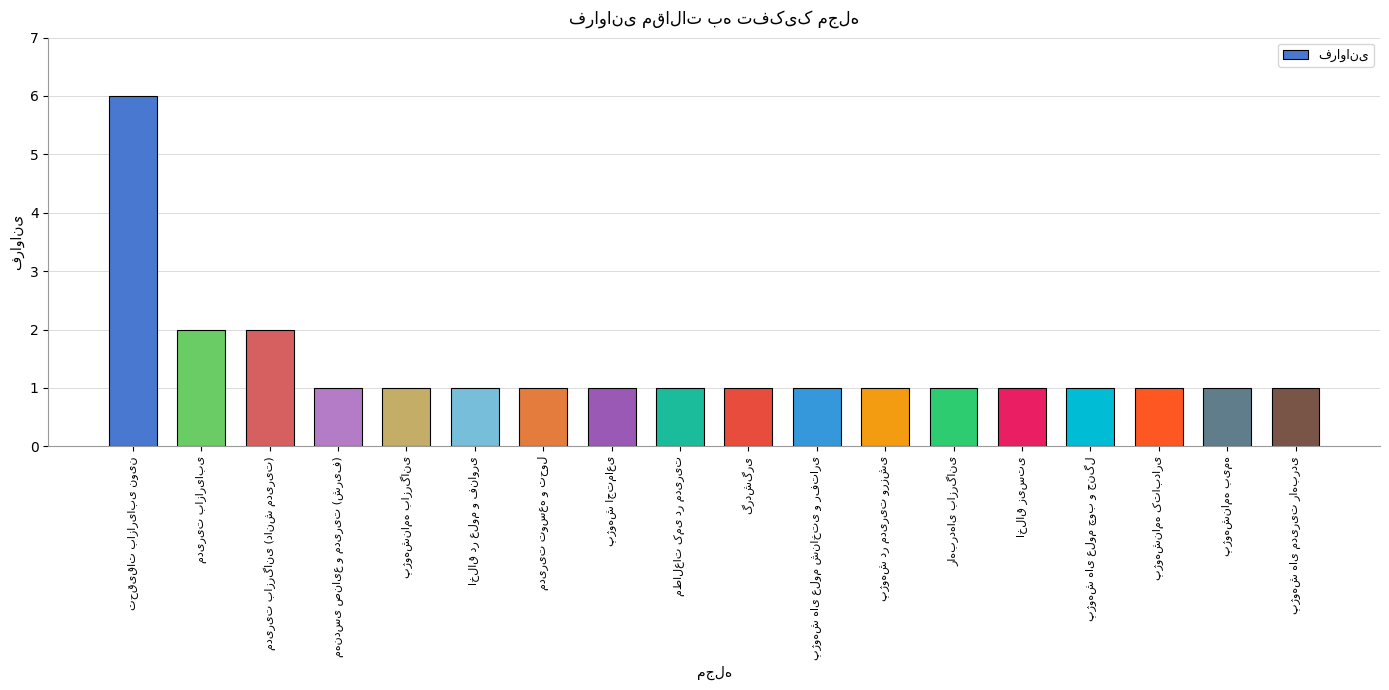

Reading right to left, list all the values displayed in this chart.

1	1	1	1	1	1	1	1	1	1	1	1	1	1	1	2	2	6